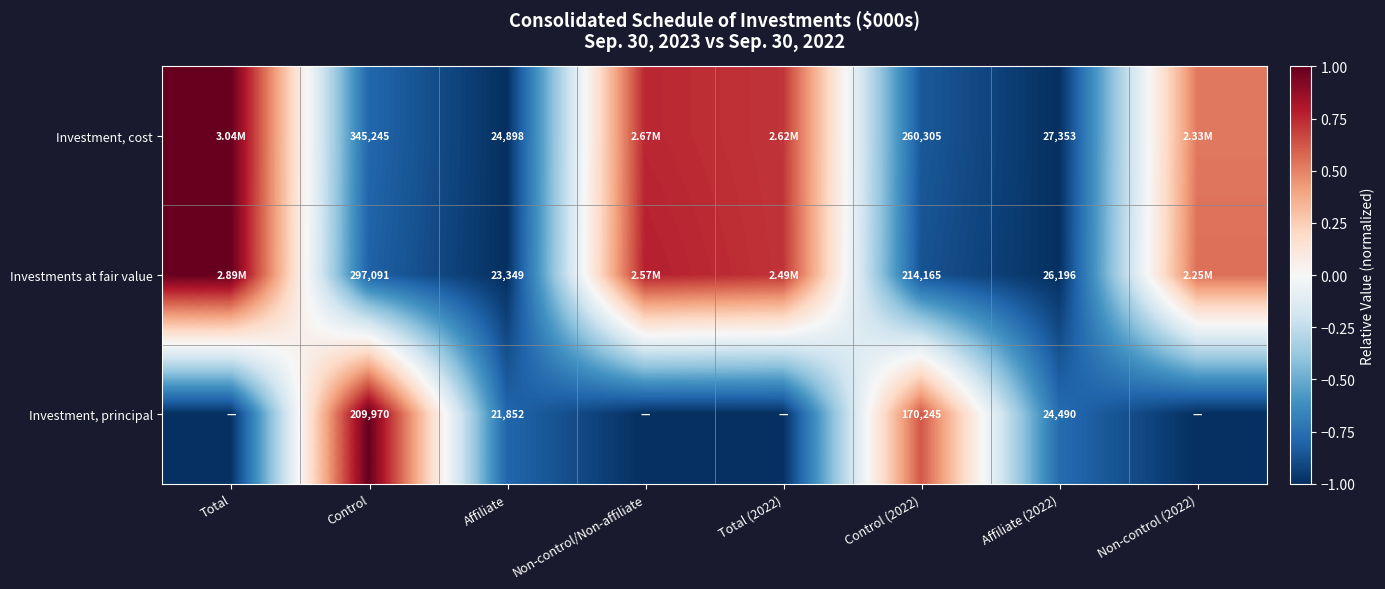

Which has a higher value, Non-control/Non-affiliate or Control?

Non-control/Non-affiliate